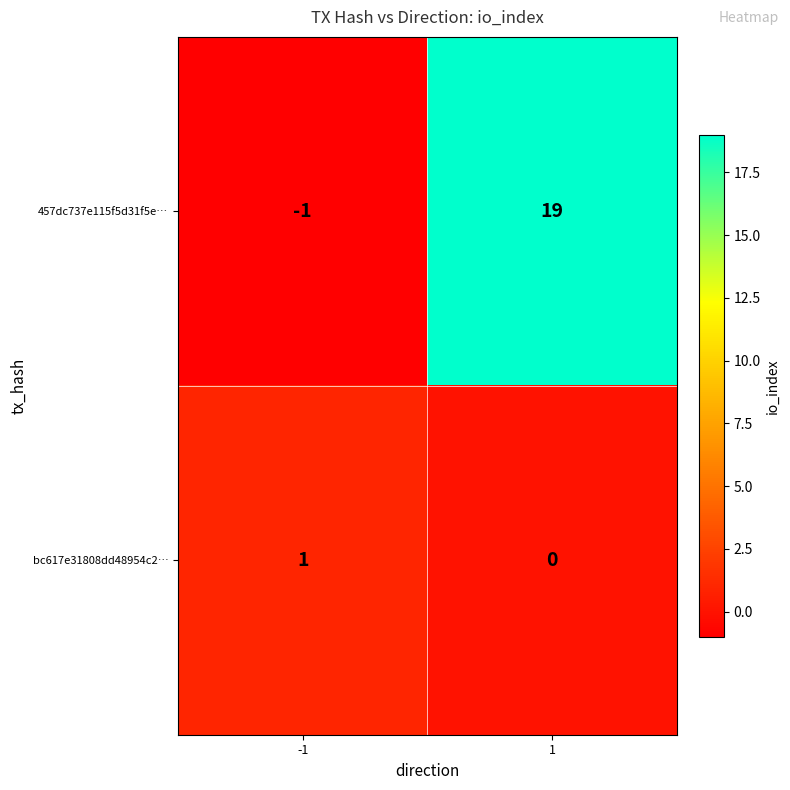

The bc617e31808dd48954c2… series shows 1 at -1. True or false?

True